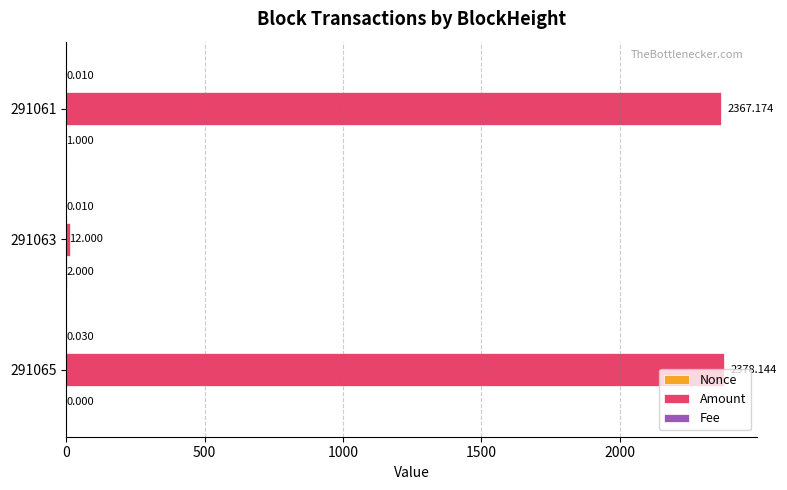

Which series changed the most between 291065 and 291063?

Amount